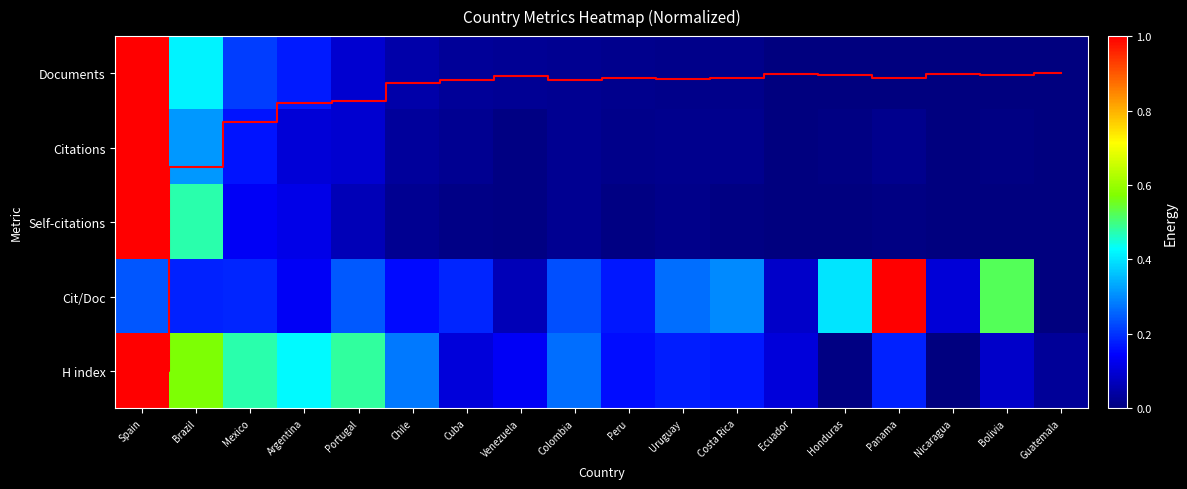

What is the spread (max minus min) of values at Bolivia?

0.5